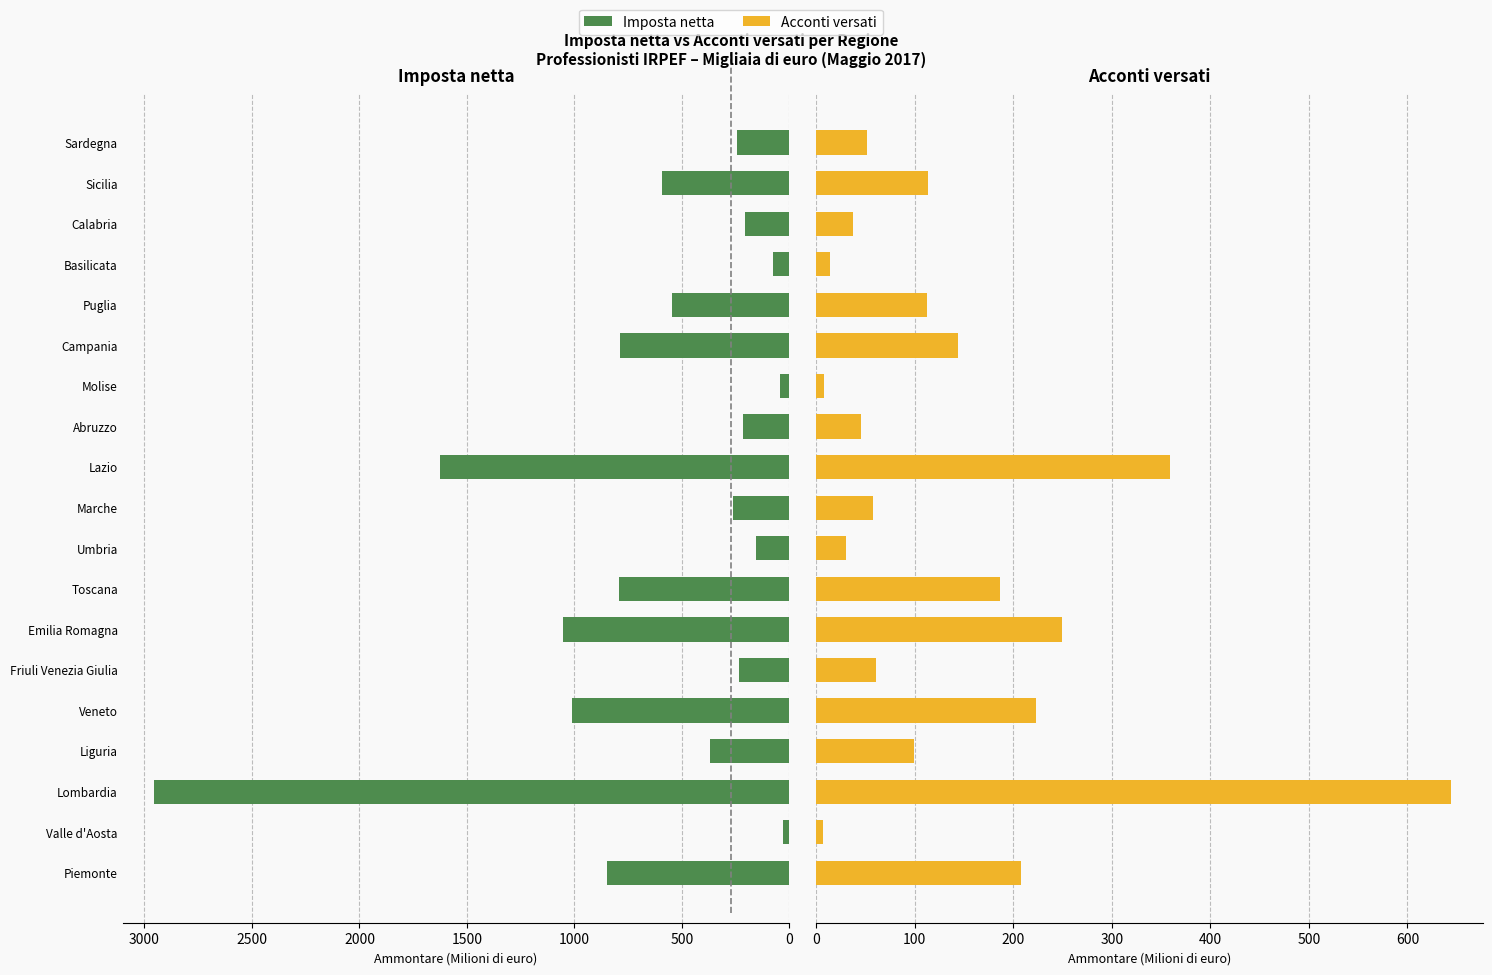

What is the difference between the maximum and minimum values in the Imposta netta series?

2922.4